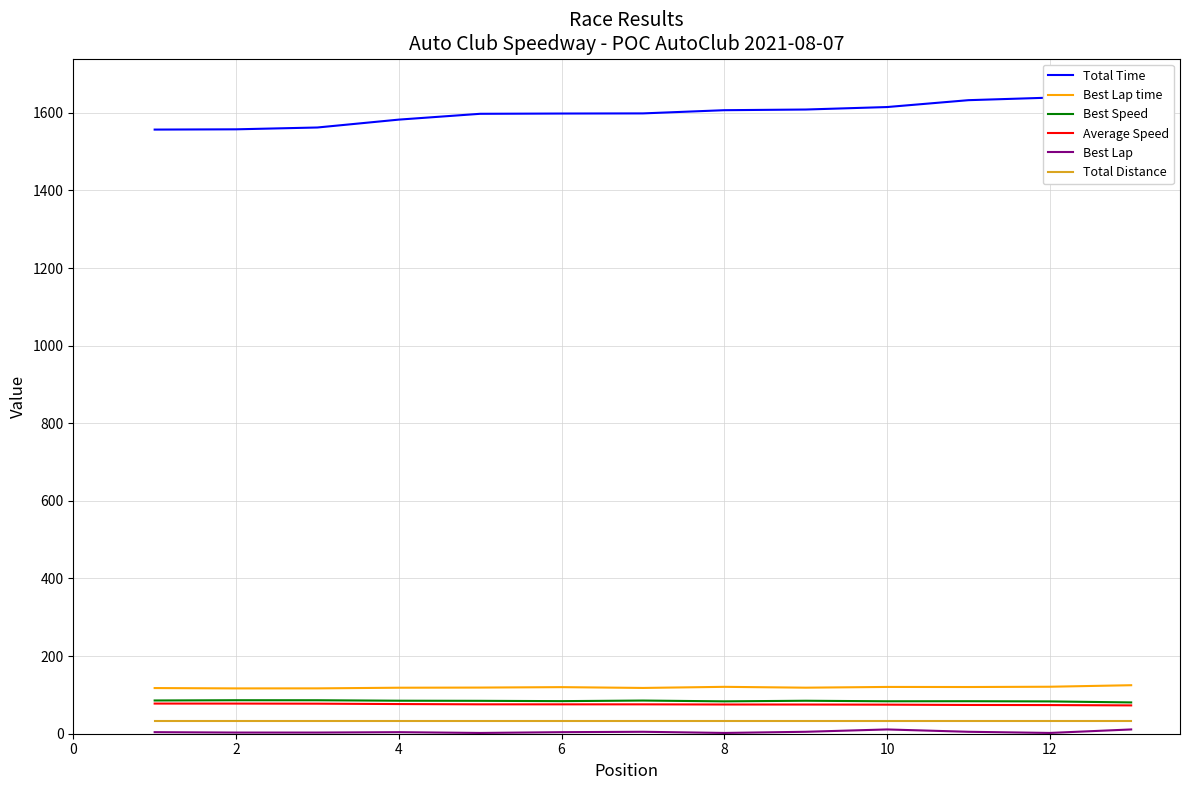

How many data points does each series have?

13